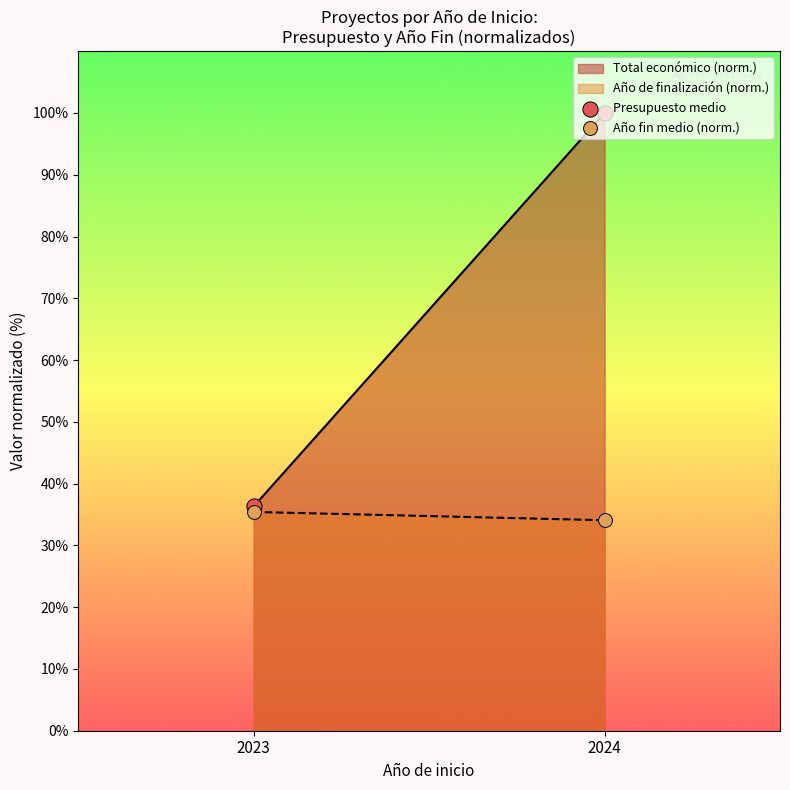

What is the total value across all series at 2024?

134.1